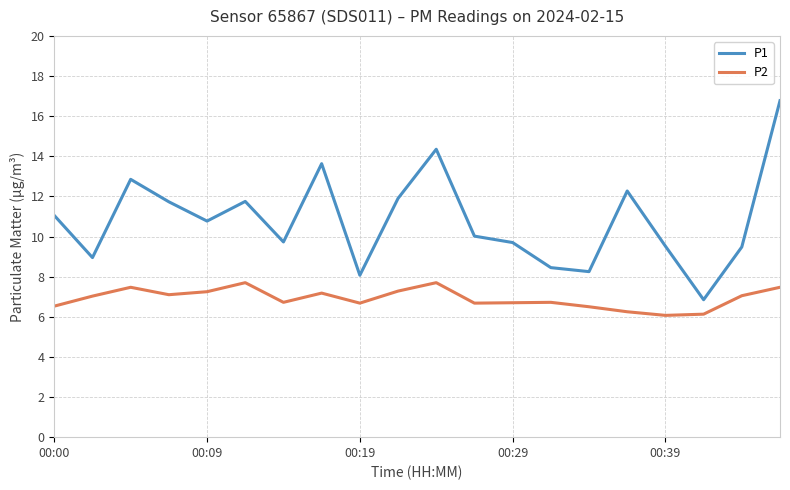

Which series has the widest spread of values?

P1